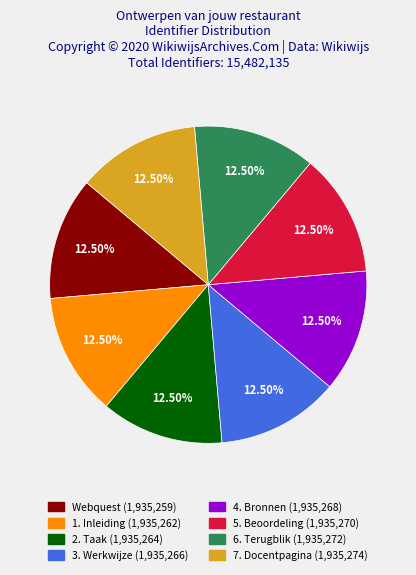

Approximately how many times larger is the value at 7. Docentpagina compared to Webquest?

1.0